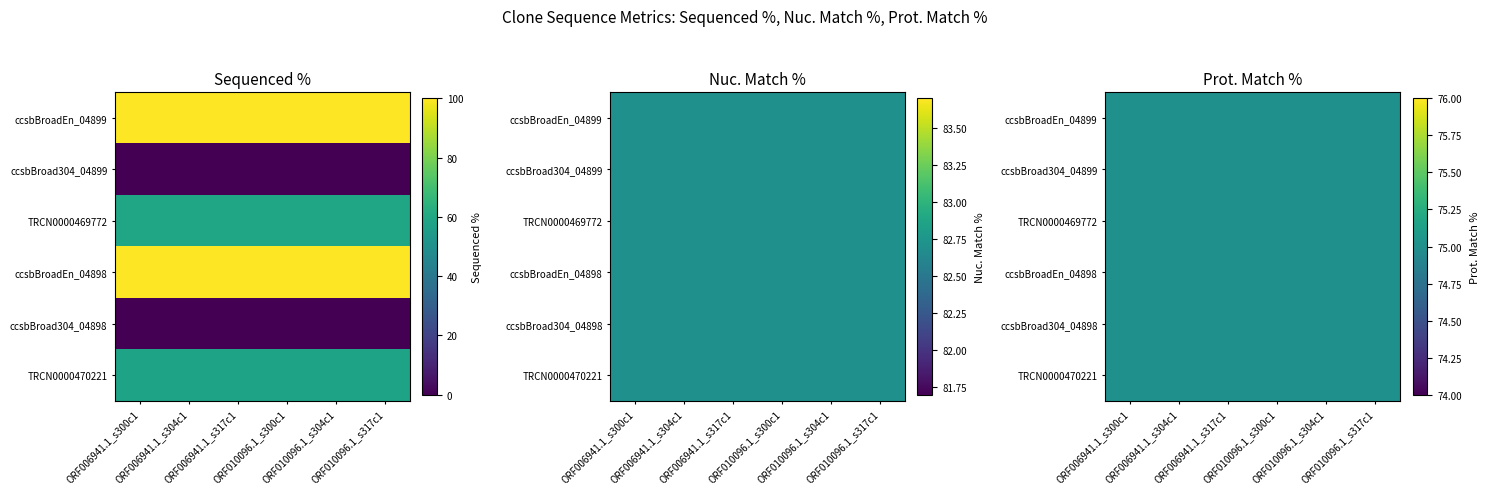

How many distinct data groups are displayed?

6